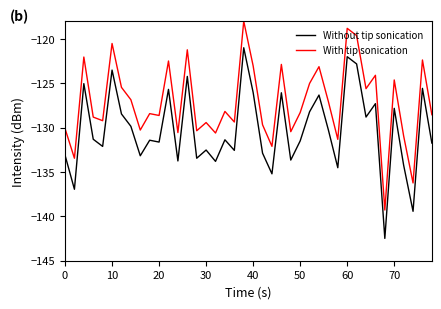

What is the greatest value displayed?

-118.0